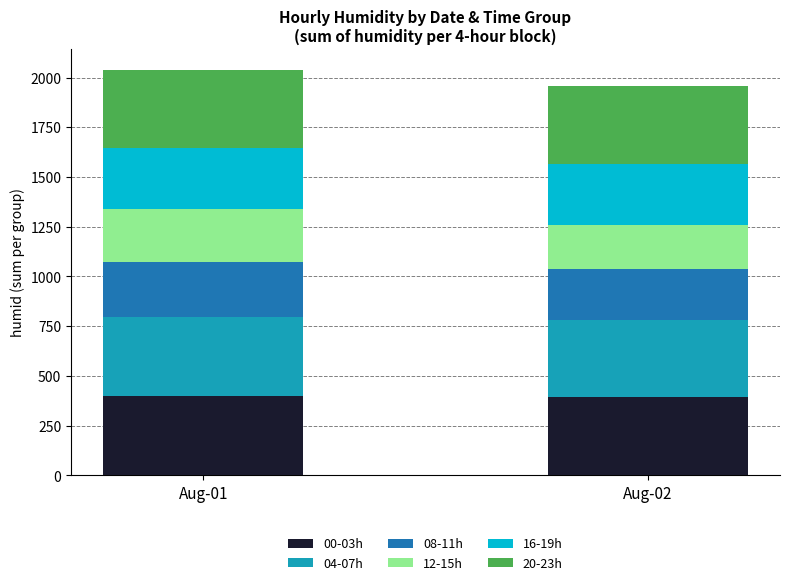

The value of 00-03h at Aug-02 is 620. True or false?

False